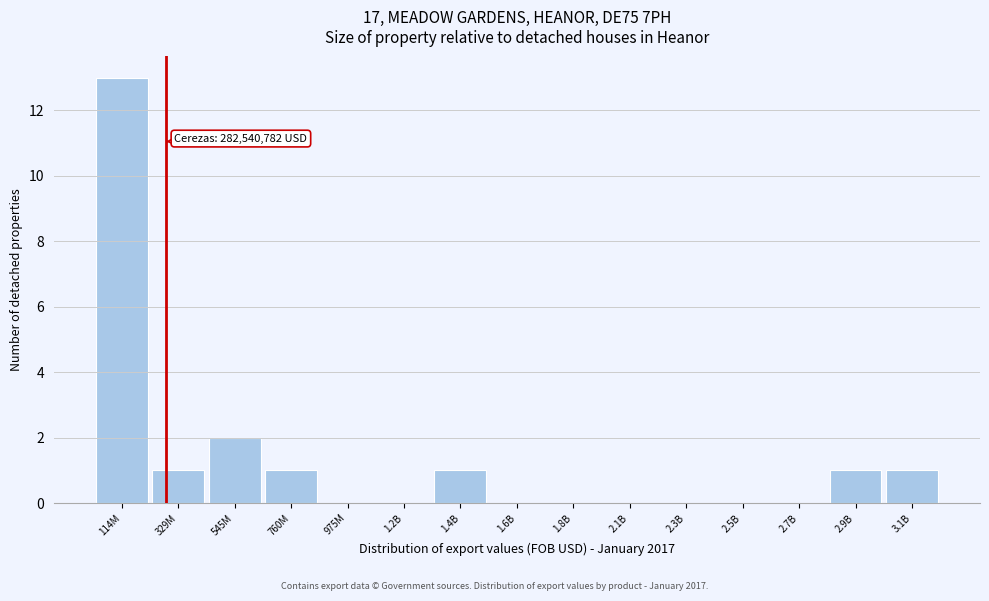

Reading right to left, what are all the values shown in this chart?

3.1B=1	2.9B=1	2.7B=0	2.5B=0	2.3B=0	2.1B=0	1.8B=0	1.6B=0	1.4B=1	1.2B=0	975M=0	760M=1	545M=2	329M=1	114M=13